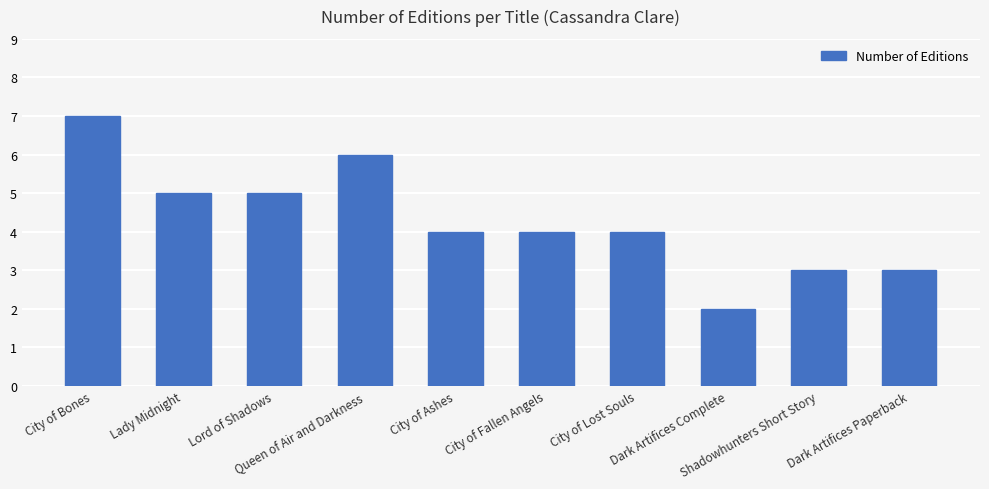

How many values are between 3 and 5?

7